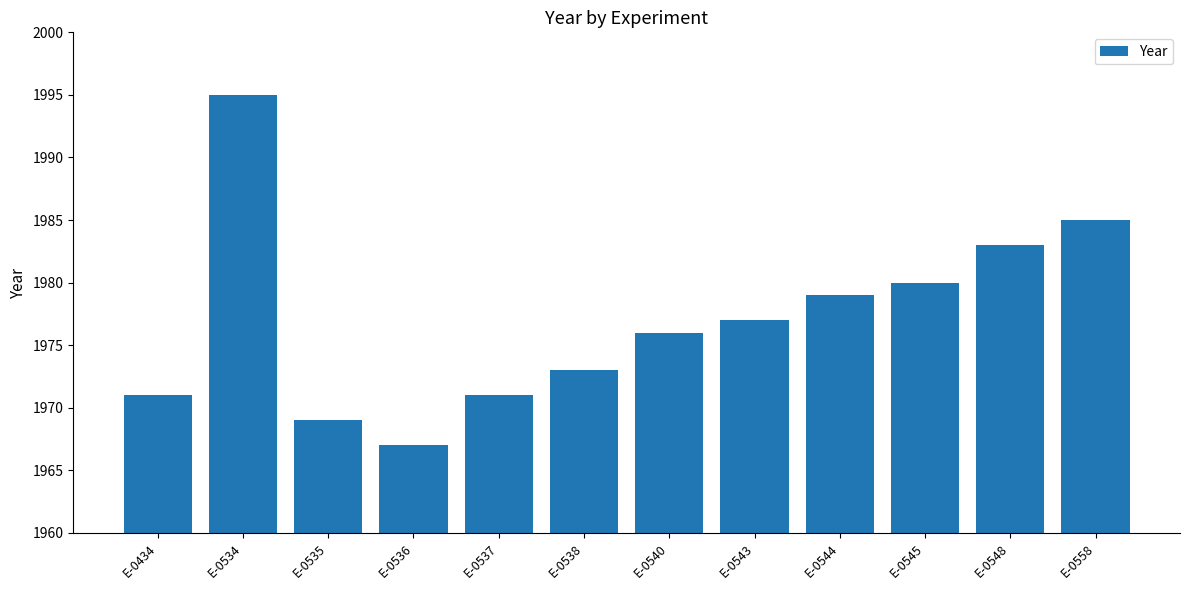

What is the average value?

1977